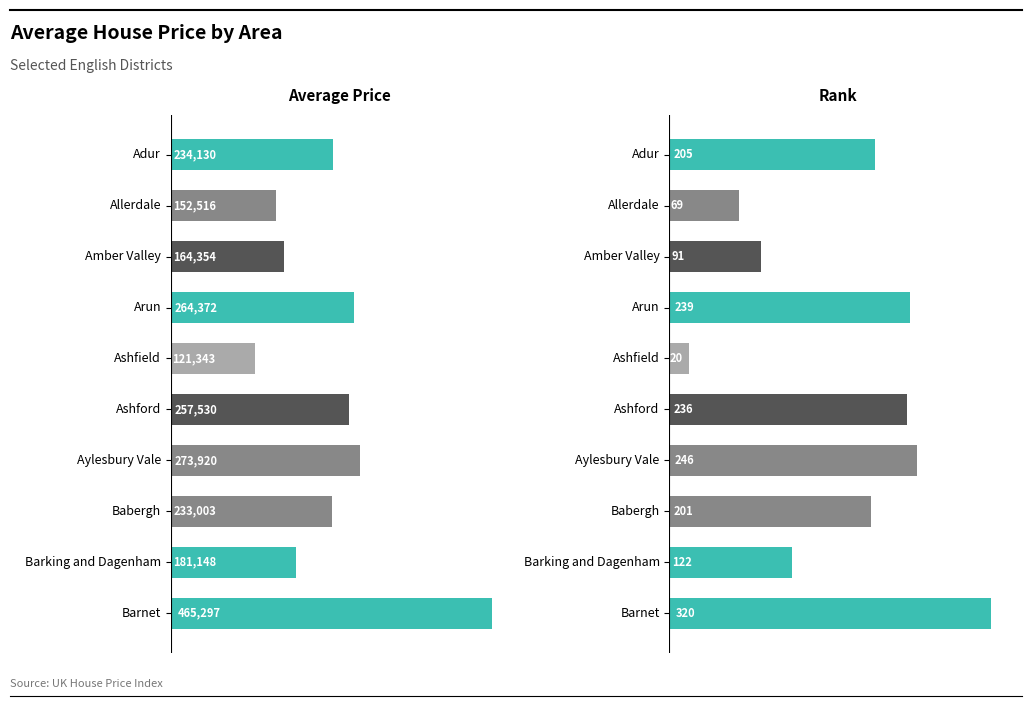

What is the difference between the AV PRICE values at Allerdale and Ashford?

105014